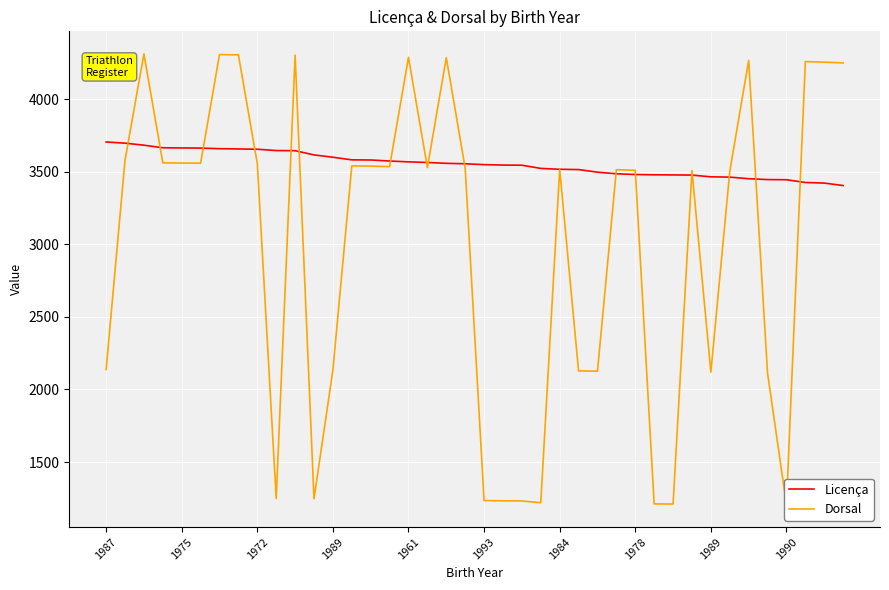

What is the difference between the maximum and second lowest values in the Licença series?

283